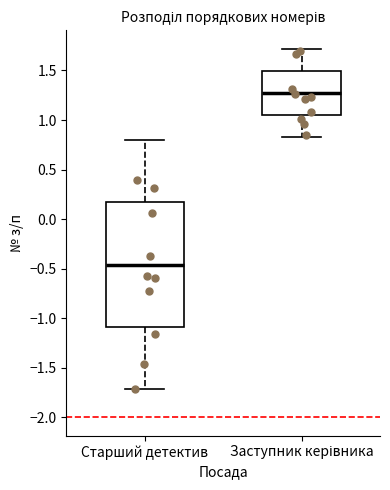

Reading left to right, read every box against the y-axis: the position of its median line, the range the box covers, and the ends of its whiskers. The values are not printed on the chart, so give them approximately, as read against the axis.

Старший детектив: median -0.45, box -1.10 to 0.15, whiskers -1.70 to 0.80
Заступник керівника: median 1.25, box 1.05 to 1.50, whiskers 0.85 to 1.70